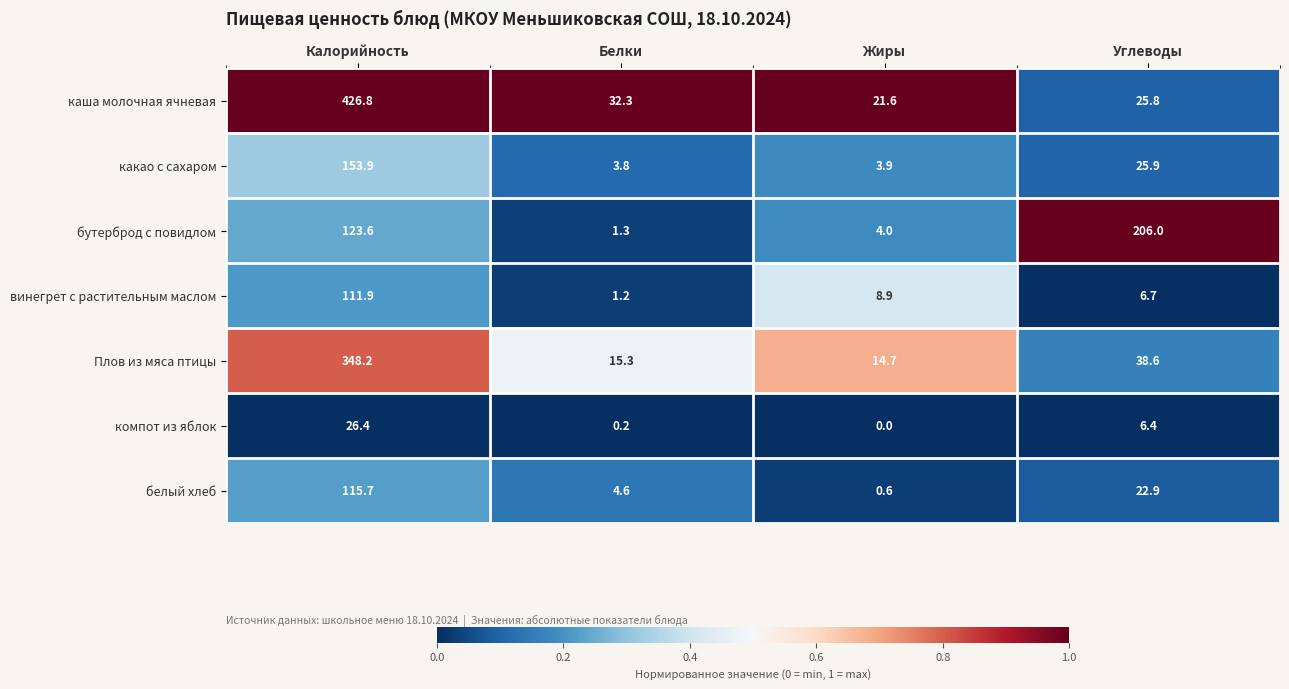

What is the sum of all бутерброд с повидлом values?

334.9